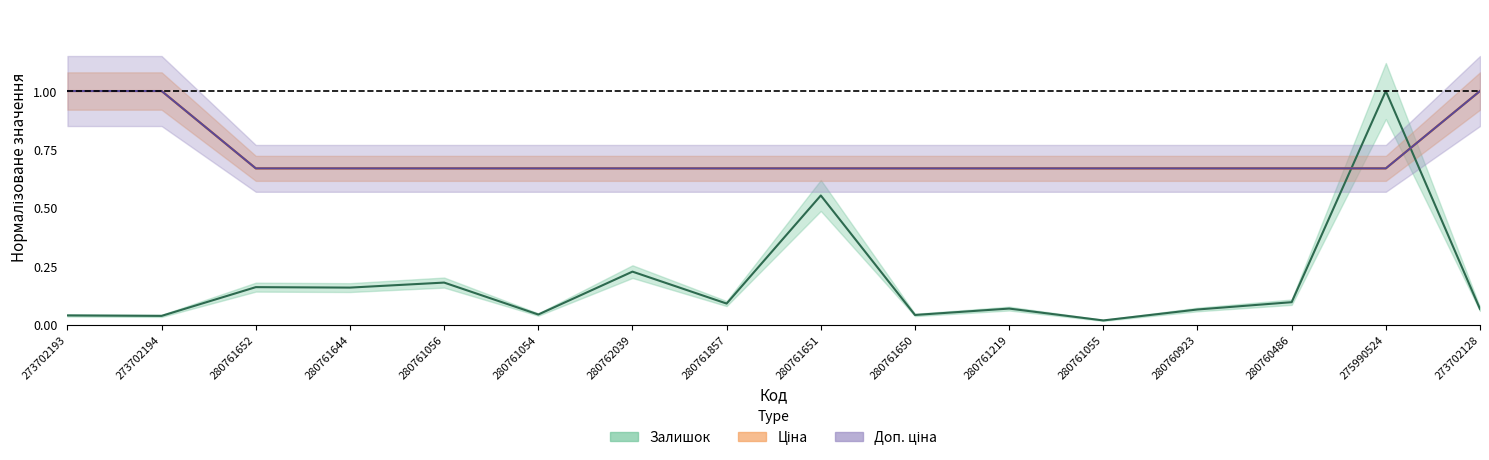

What is the sum of all Залишок values?

2.8